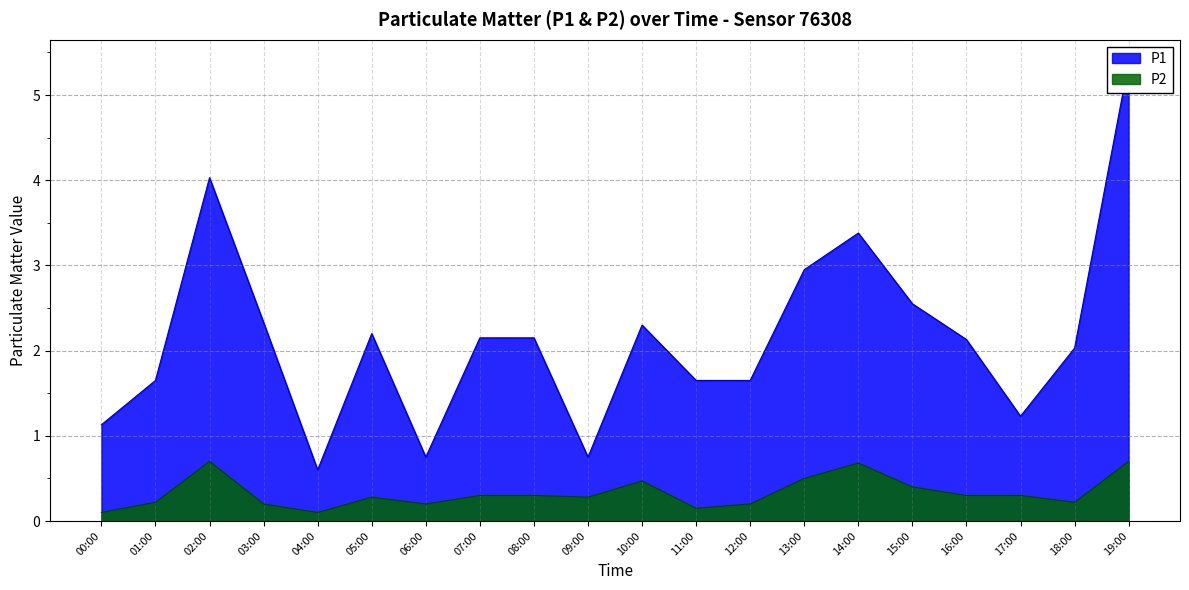

The value of P2 at 09:00 is 0.4. True or false?

False